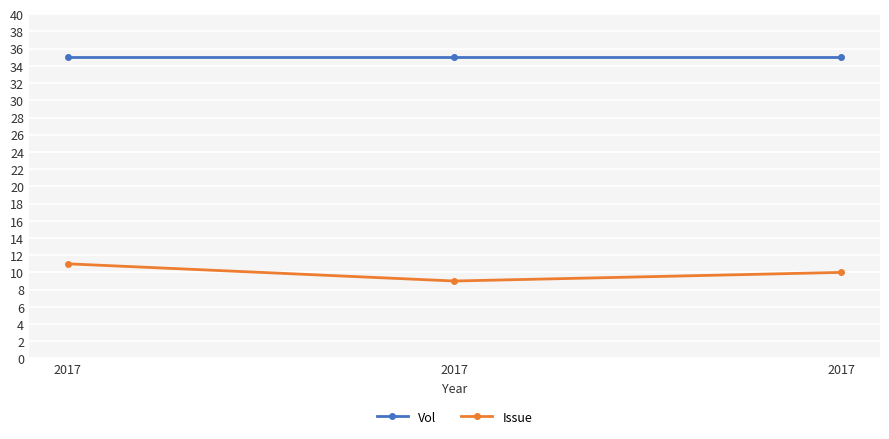

Which series has the largest range (max minus min)?

Issue